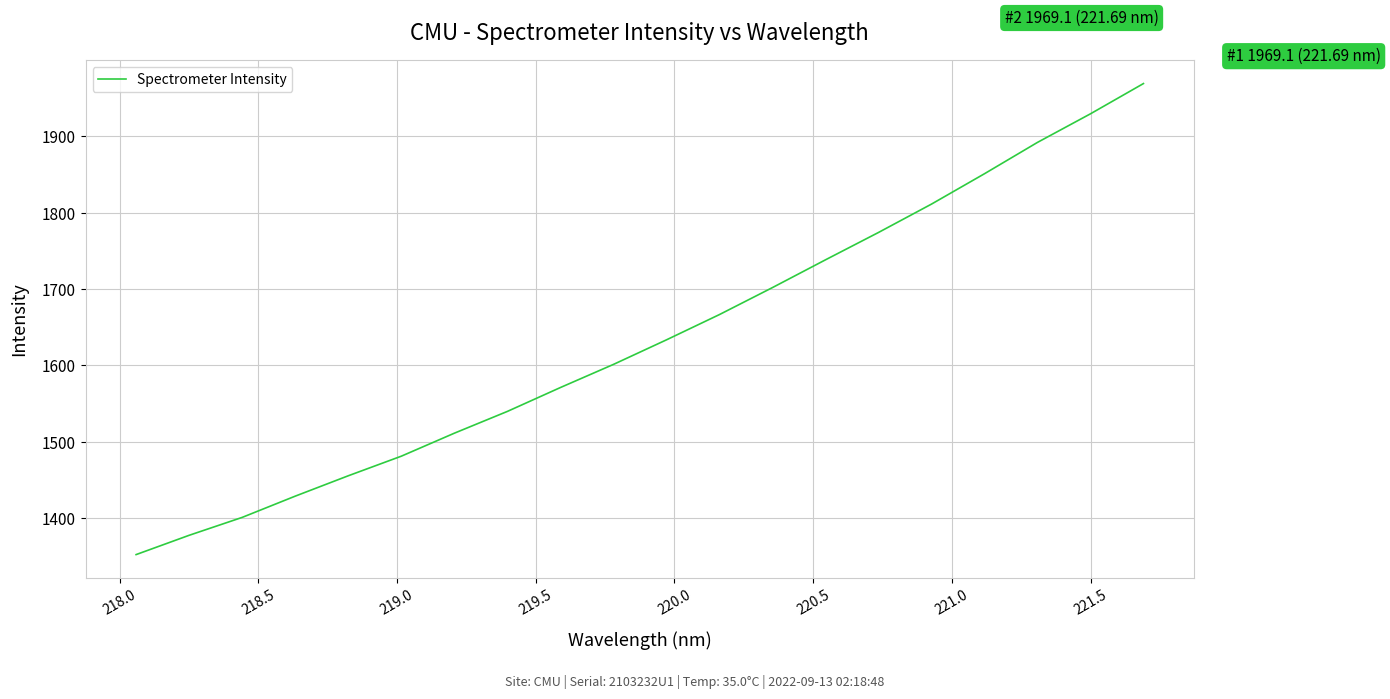

What is the difference between the maximum and minimum values?

617.2